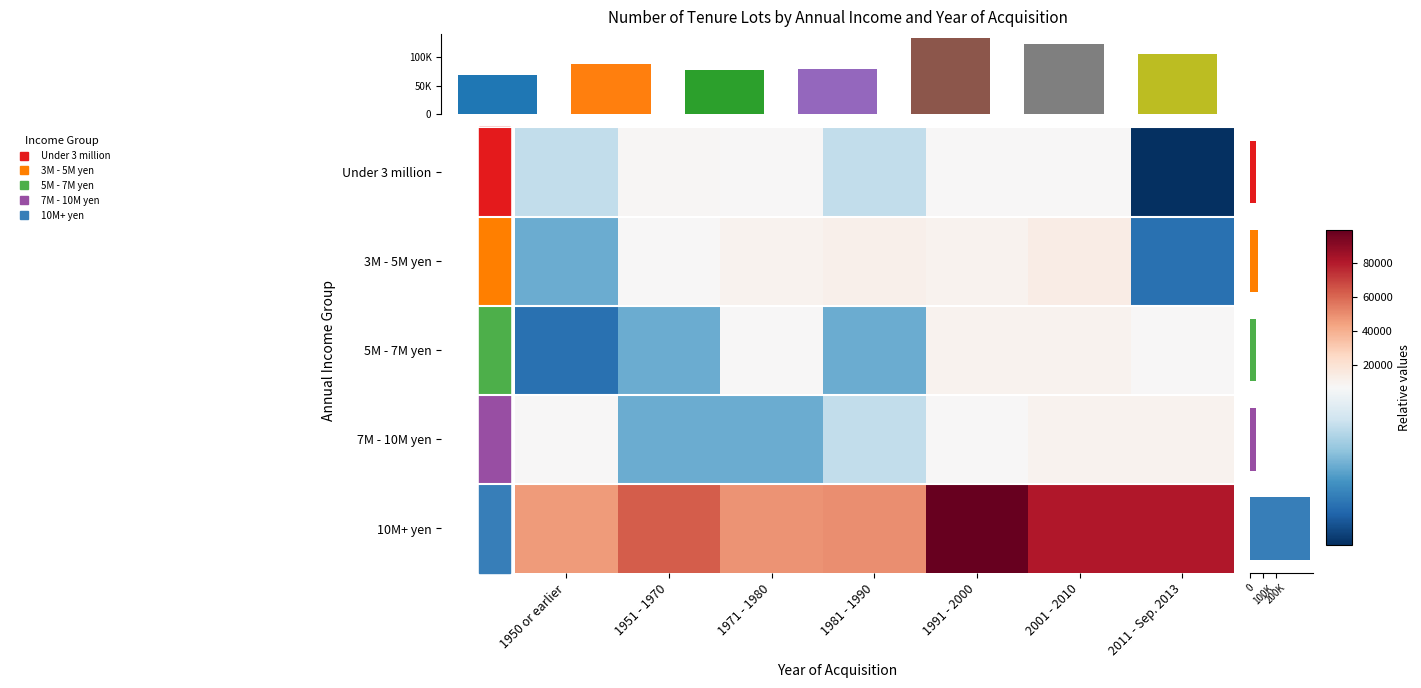

Which series has the largest total across all categories?

10M+ yen